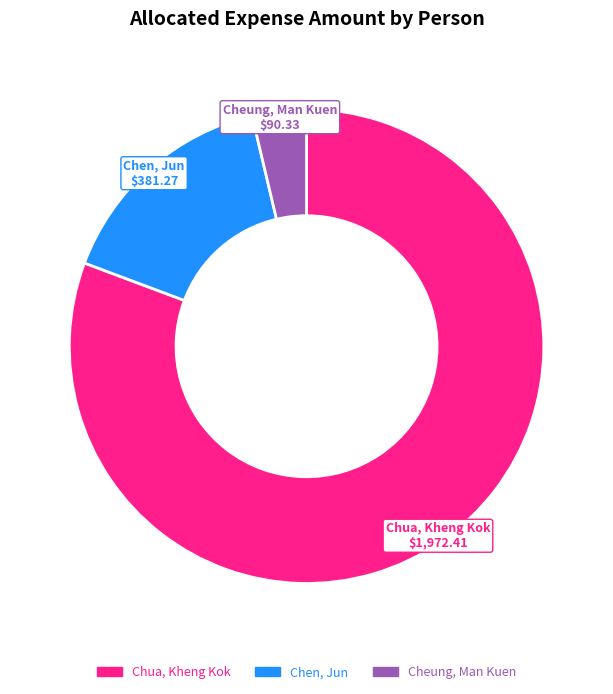

How many slices are in this pie chart?

3